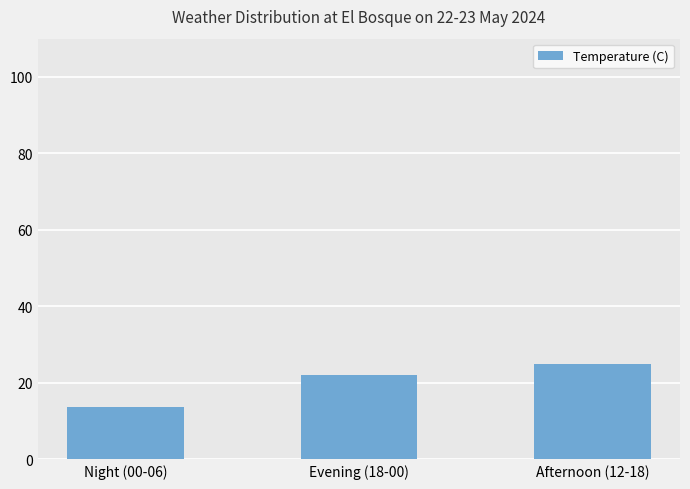

What is the change in value from Night (00-06) to Evening (18-00)?

+8.4